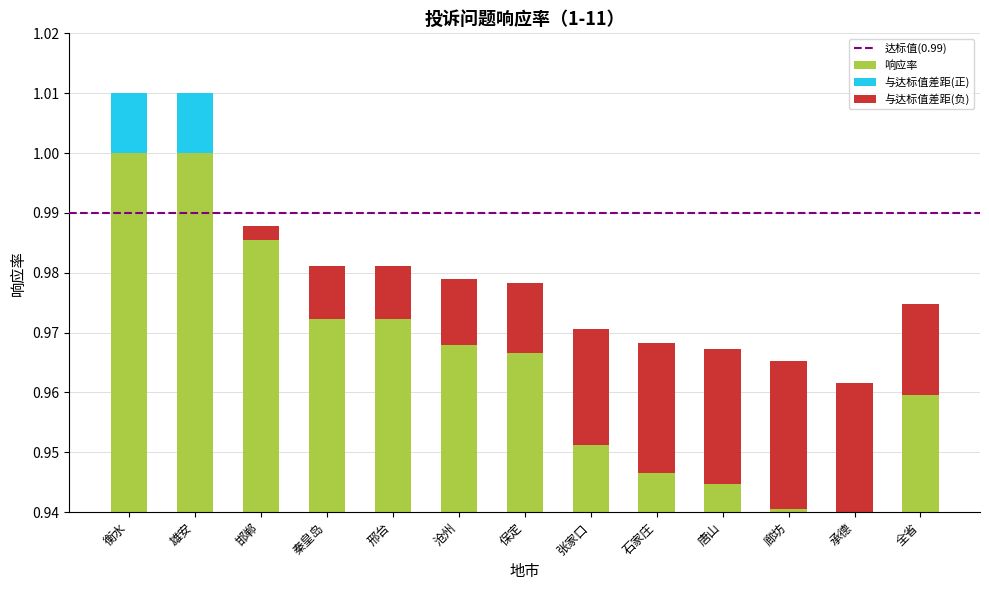

Between 邢台 and 衡水, which is larger?

衡水